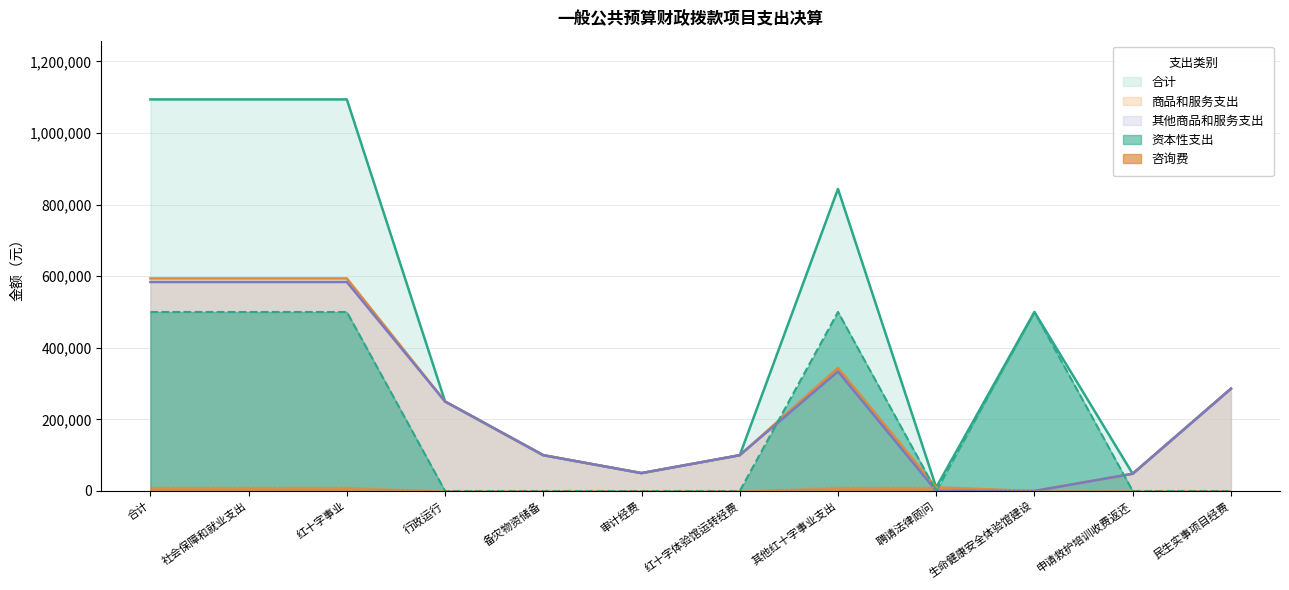

Which has a higher value, 红十字体验馆运转经费 or 备灾物资储备?

红十字体验馆运转经费